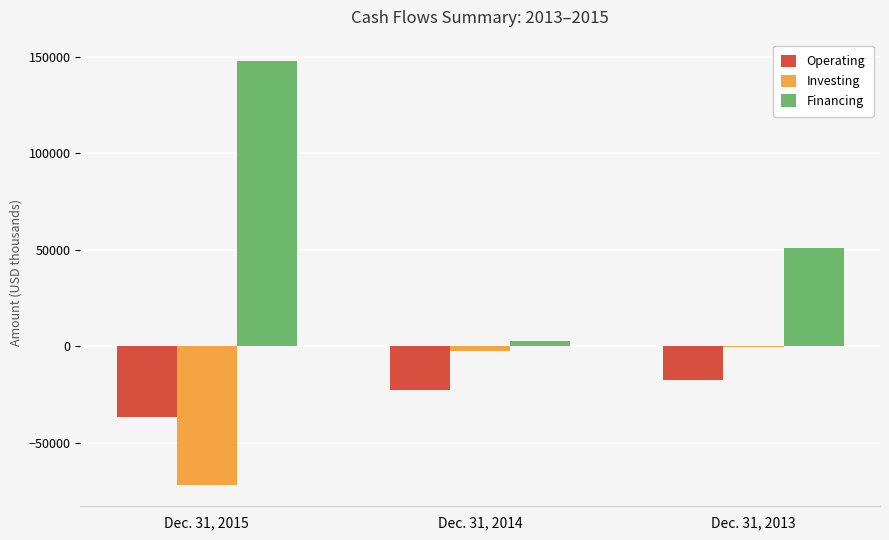

What is the greatest value displayed?

147917